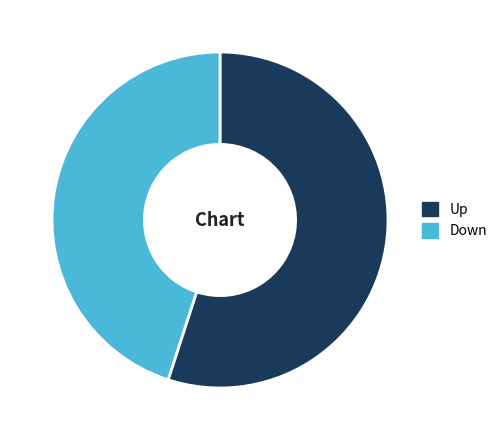

Is the sum of Up and Down greater than half?

Yes